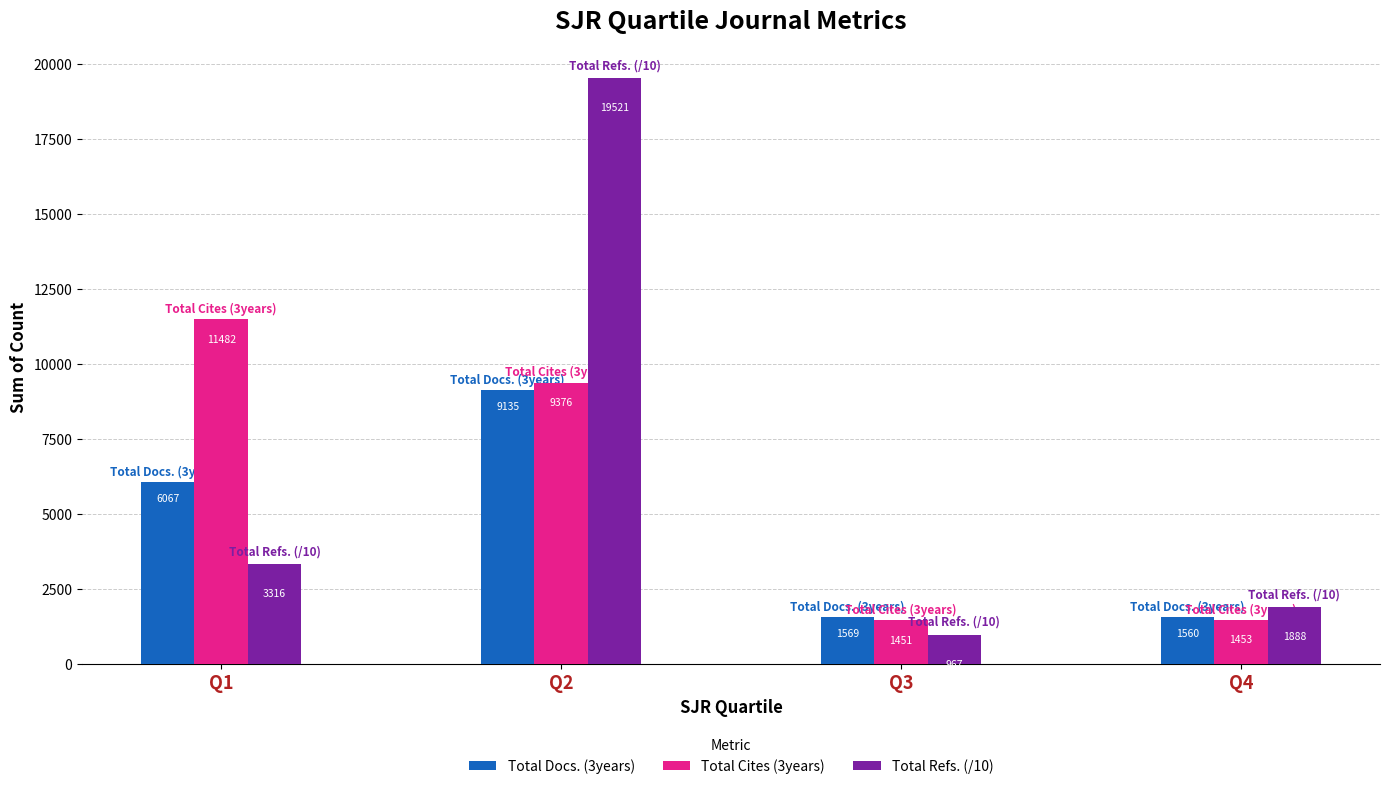

What is the minimum value shown in the chart?

967